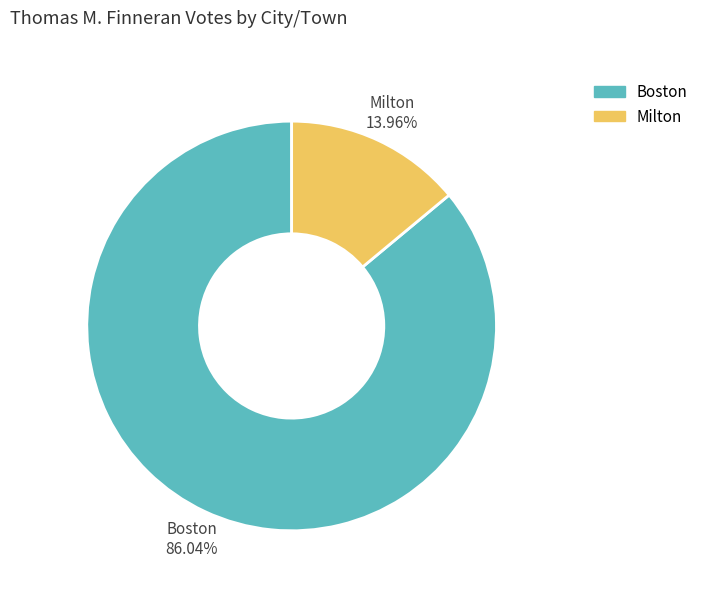

The Milton slice represents 14% of the pie. True or false?

True